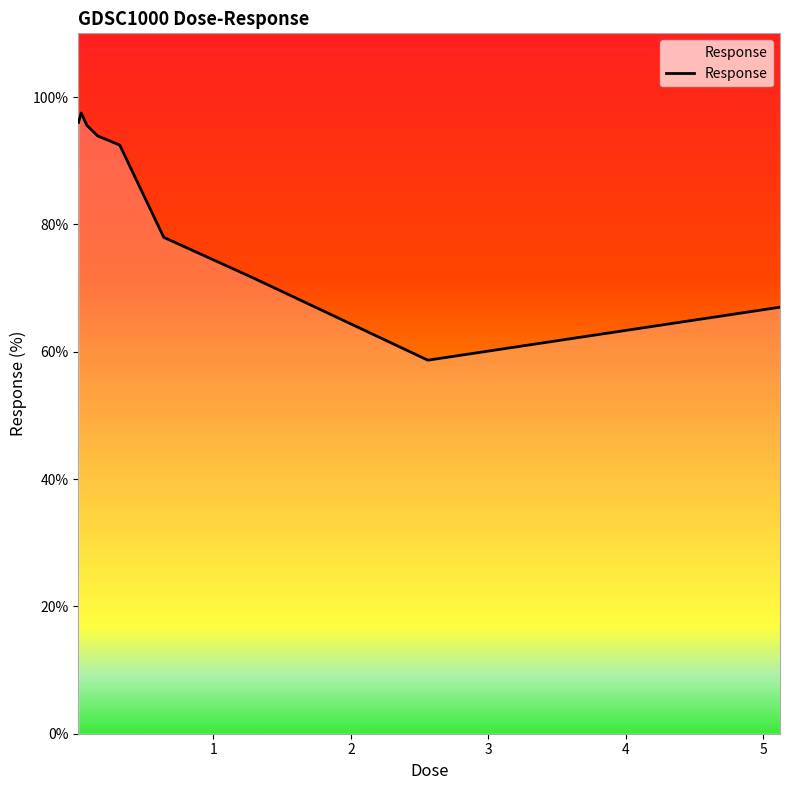

What is the smallest value displayed?

58.7